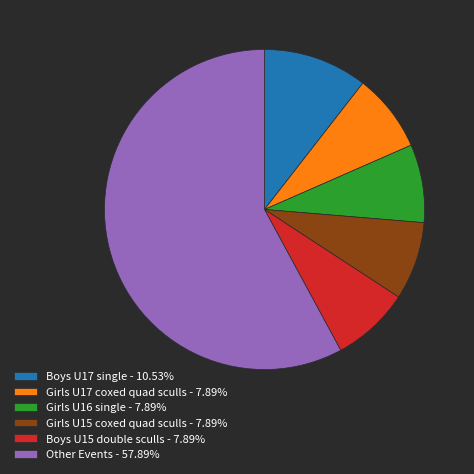

What is the ratio of the value at Other Events - 57.89% to the value at Boys U15 double sculls - 7.89%?

7.3